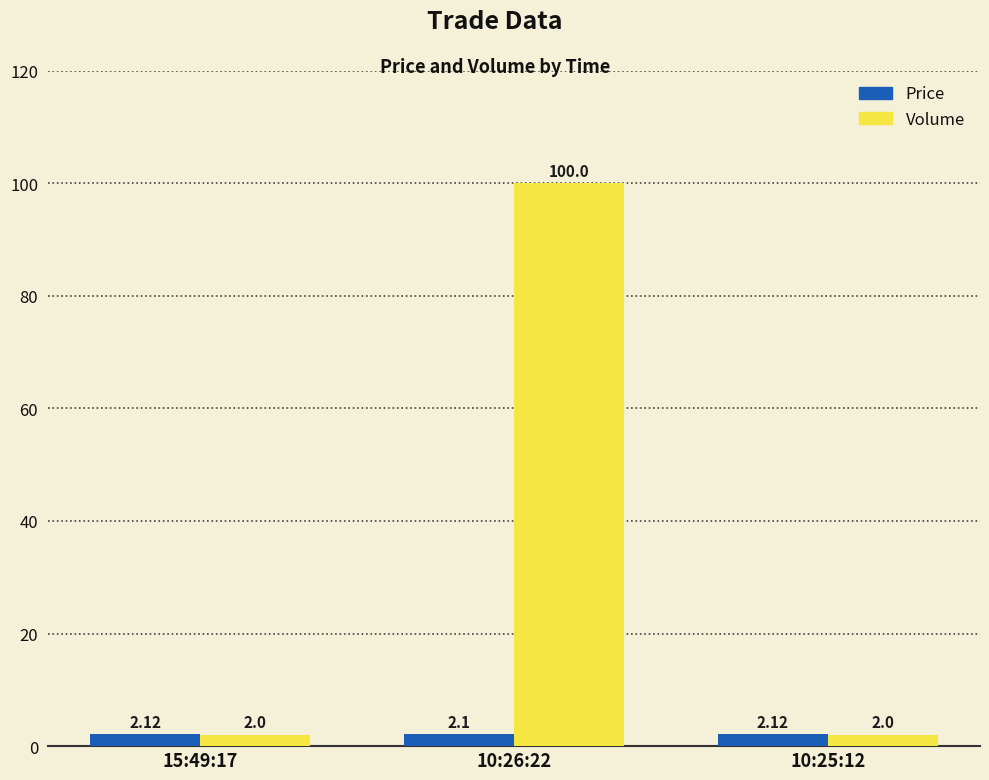

What is the difference between the maximum and minimum values in the Volume series?

98.0